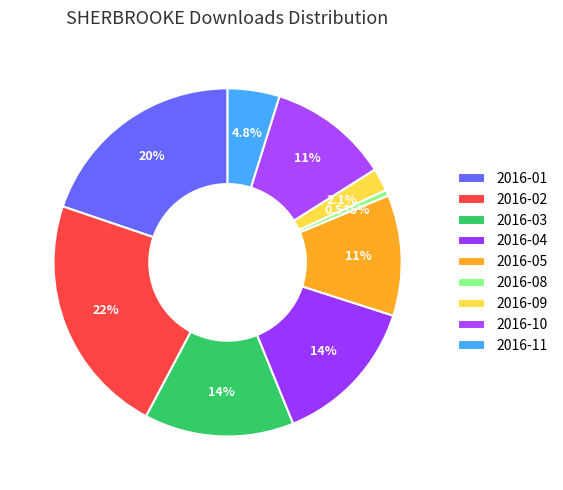

How many slices are in this pie chart?

9